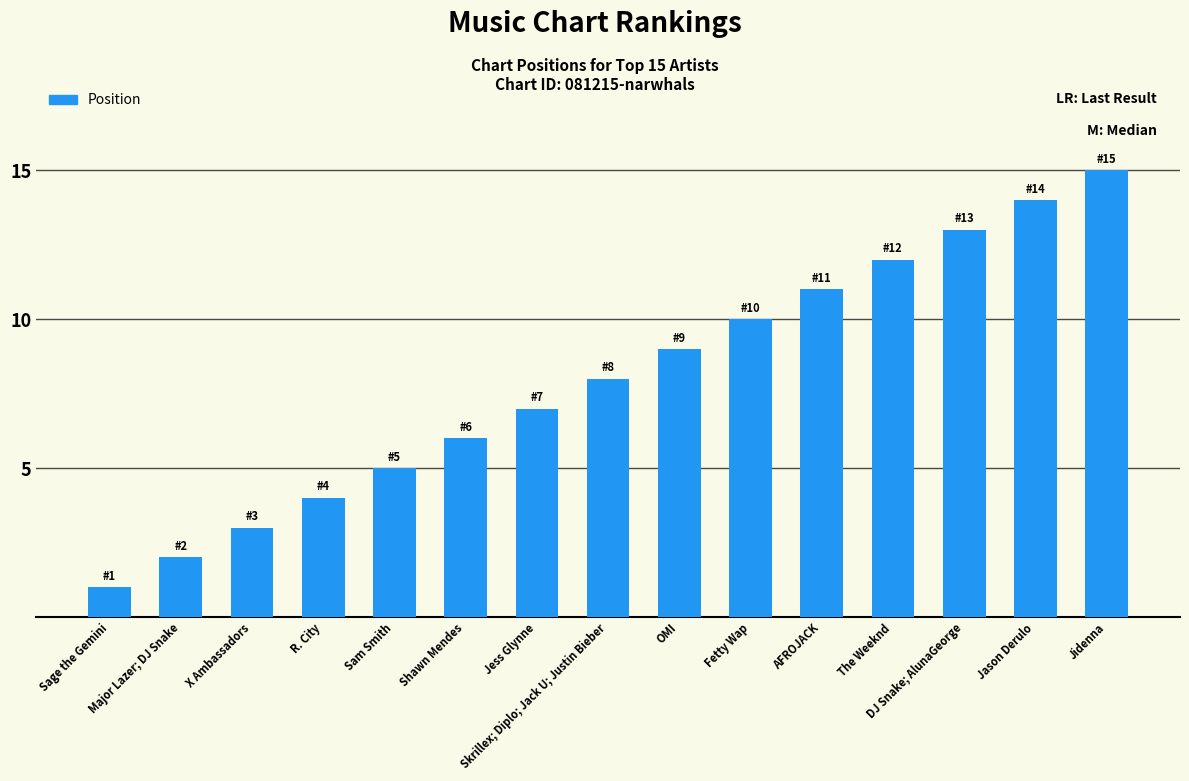

The chart shows a value of 3 at Major Lazer; DJ Snake. True or false?

False